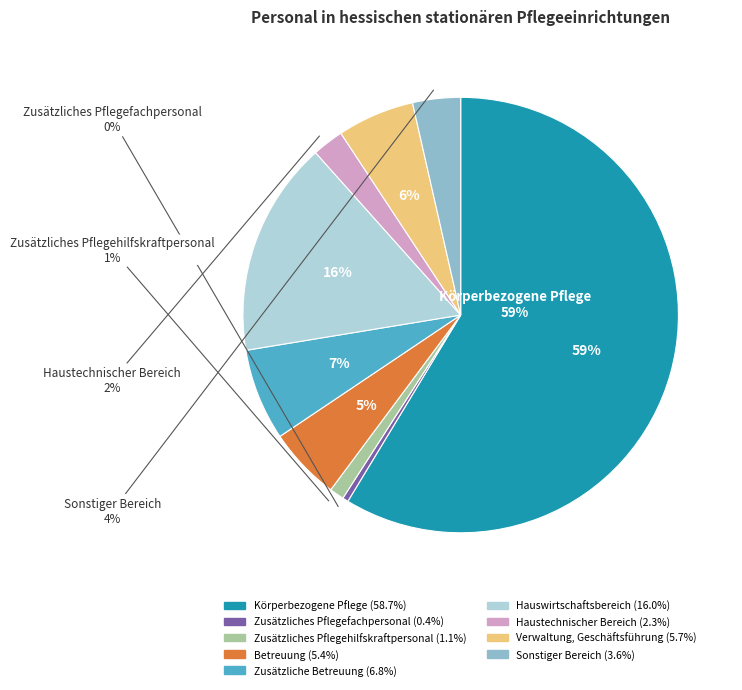

Is it true that Verwaltung, Geschäftsführung is 12% of the pie?

False